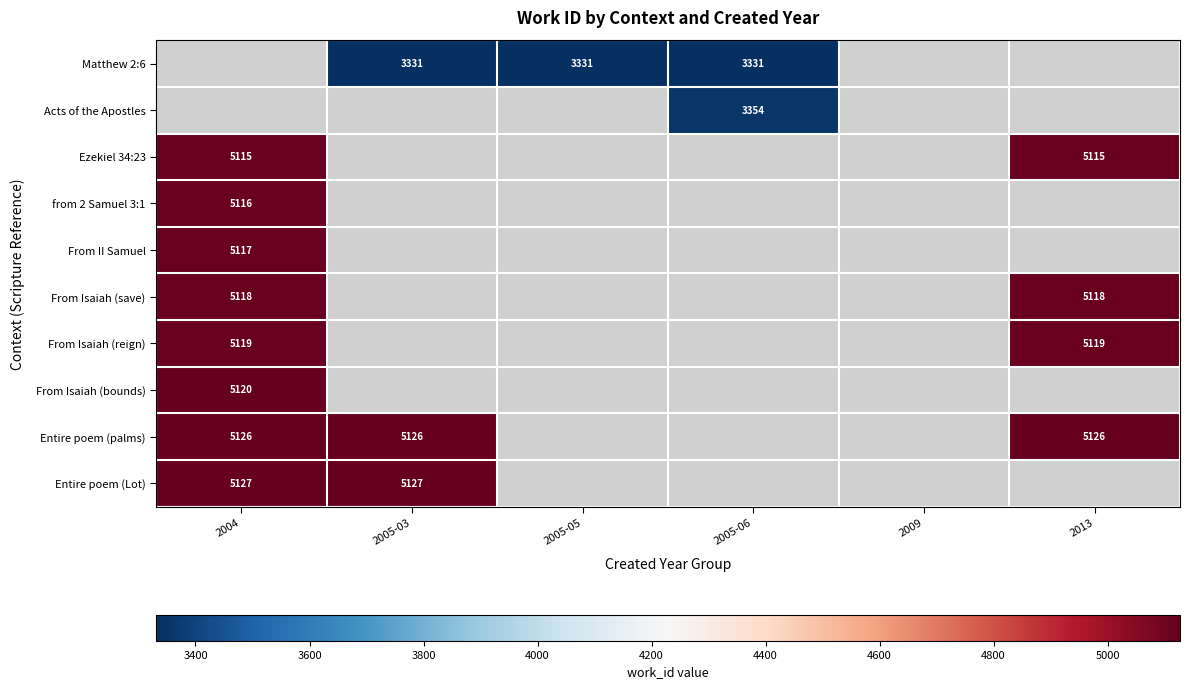

Is it true that Entire poem (palms) equals 8367 at 2013?

False